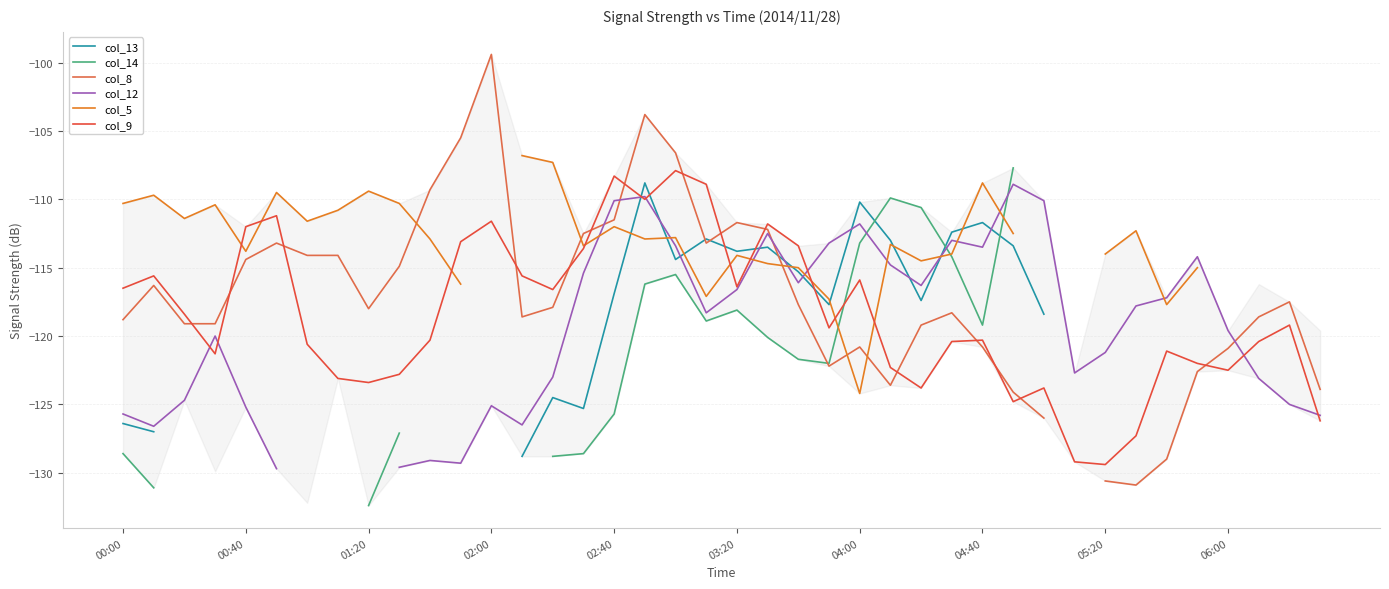

True or false: col_12 has a value of -69.0 at 26.

False